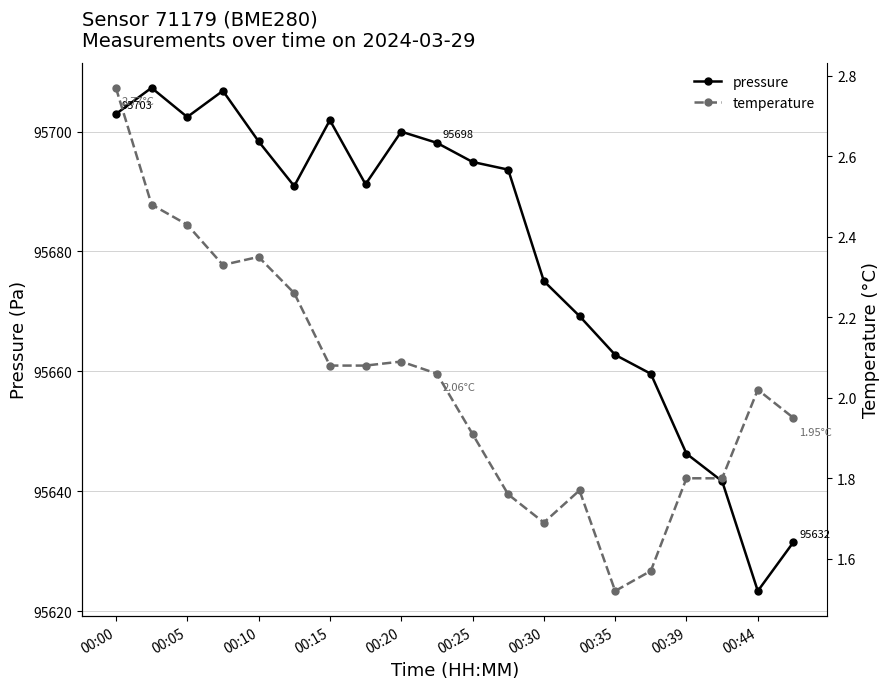

How many data points in pressure are above 95693?

10